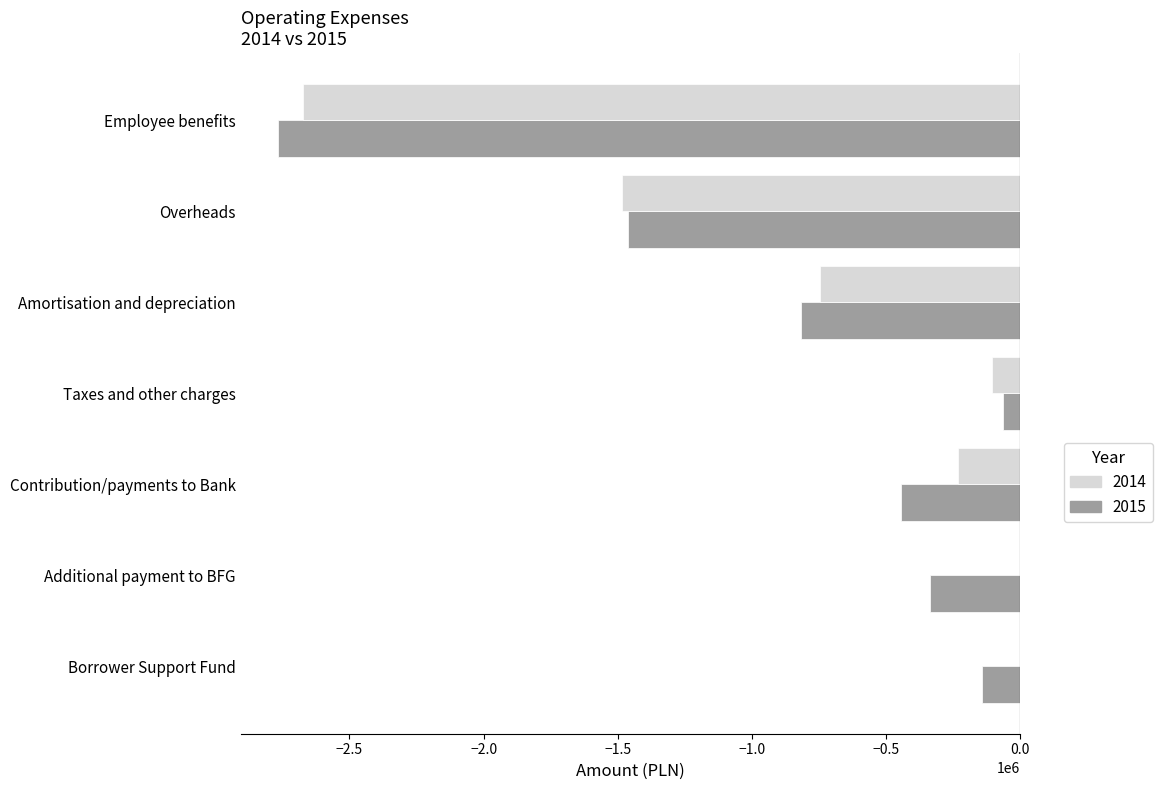

True or false: 2014 has a value of 0 at Borrower Support Fund.

True